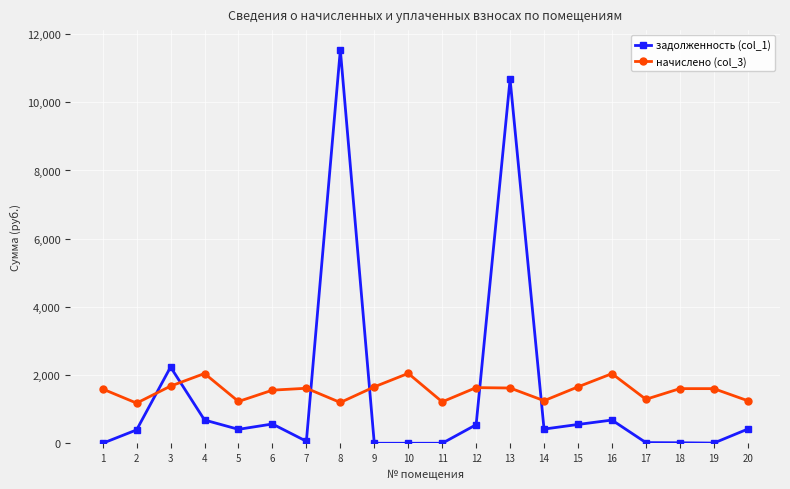

What is the value of the задолженность (col_1) point at the 2nd from the left?

392.5